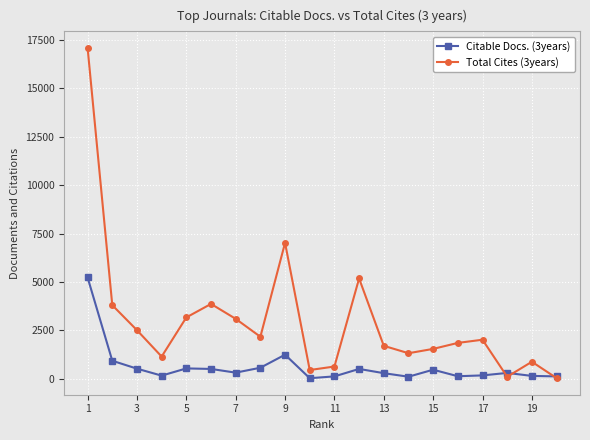

What is the greatest value displayed?

17097